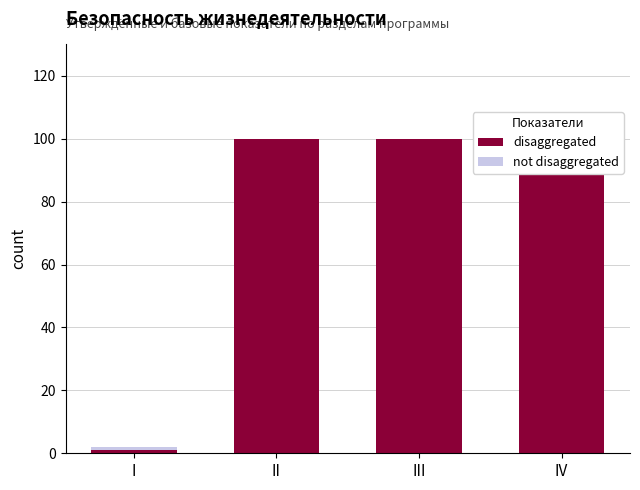

At which category does the chart reach its peak across all series?

II